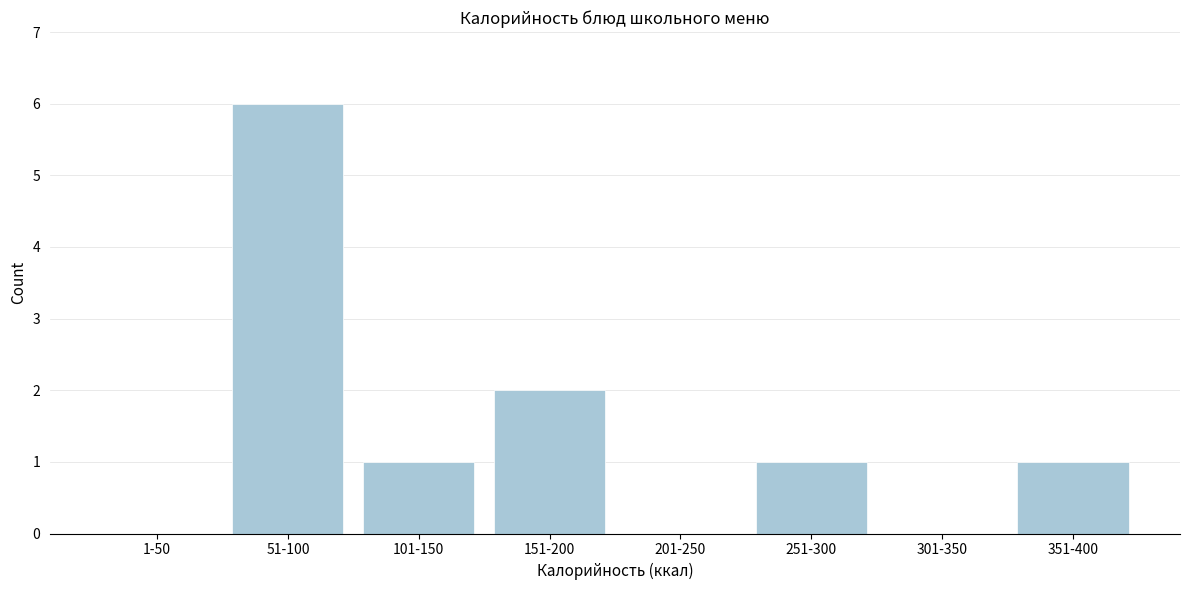

Reading right to left, list all the values displayed in this chart.

351-400=1	301-350=0	251-300=1	201-250=0	151-200=2	101-150=1	51-100=6	1-50=0